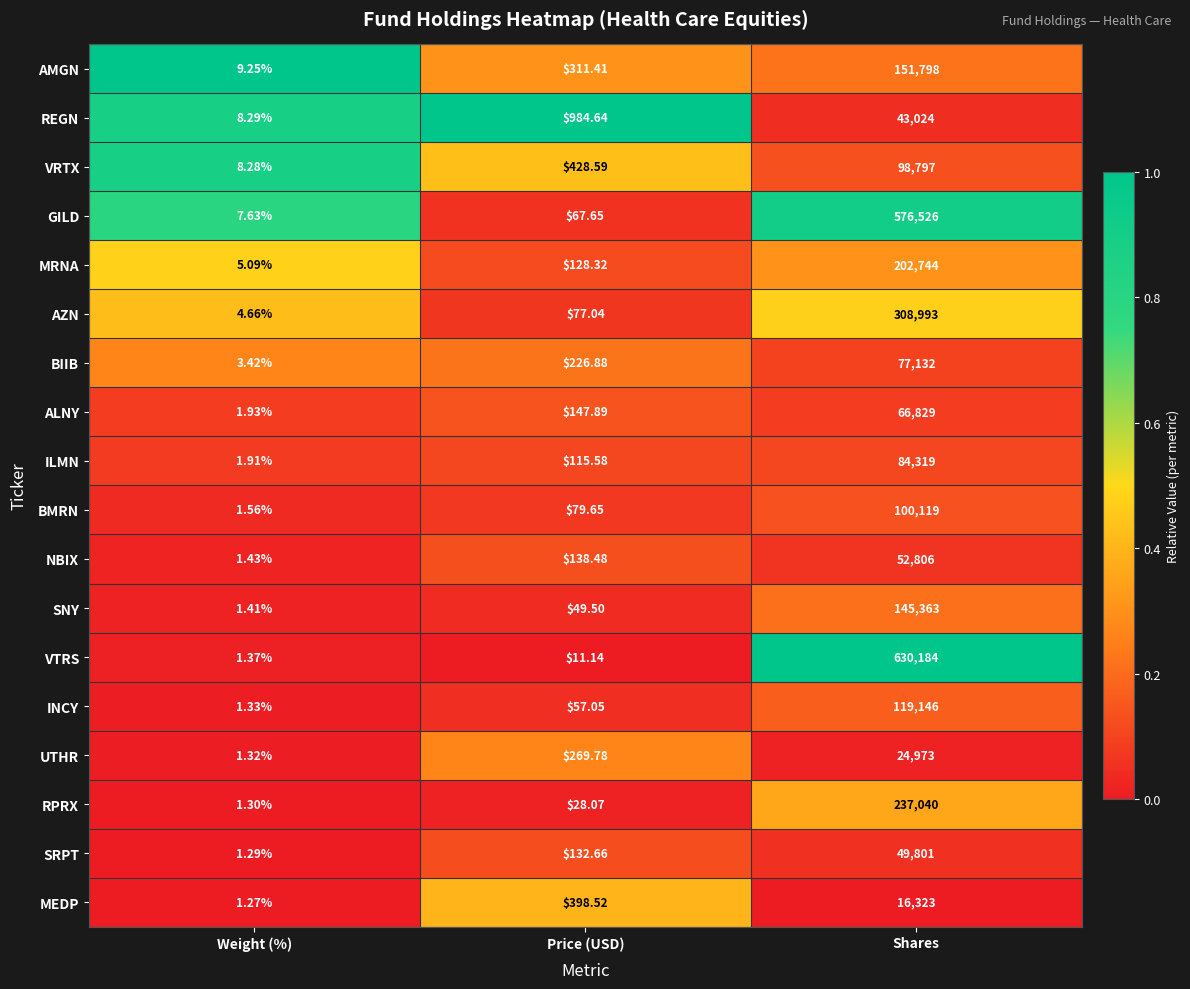

At which category does the chart reach its peak across all series?

Shares